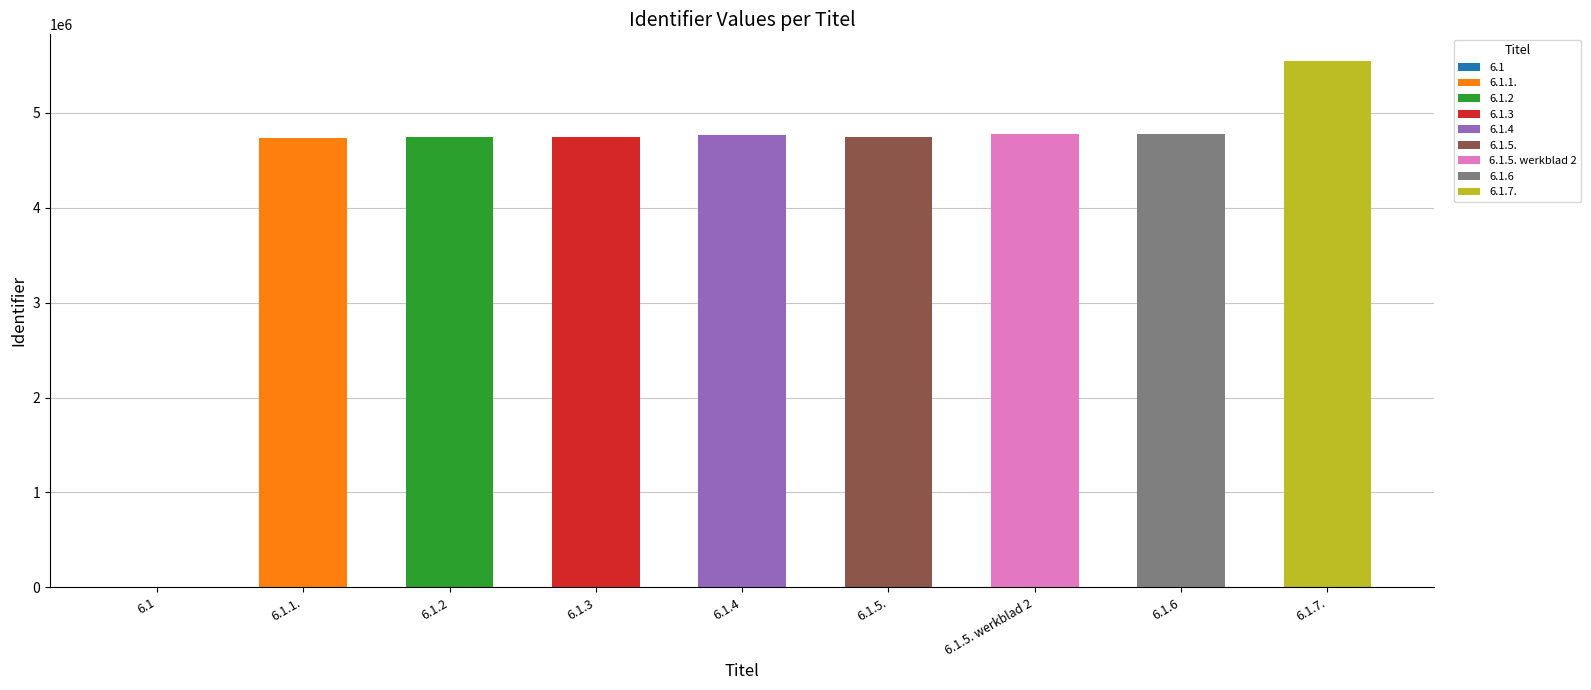

What is the value of the 8th bar from the left?

4778331